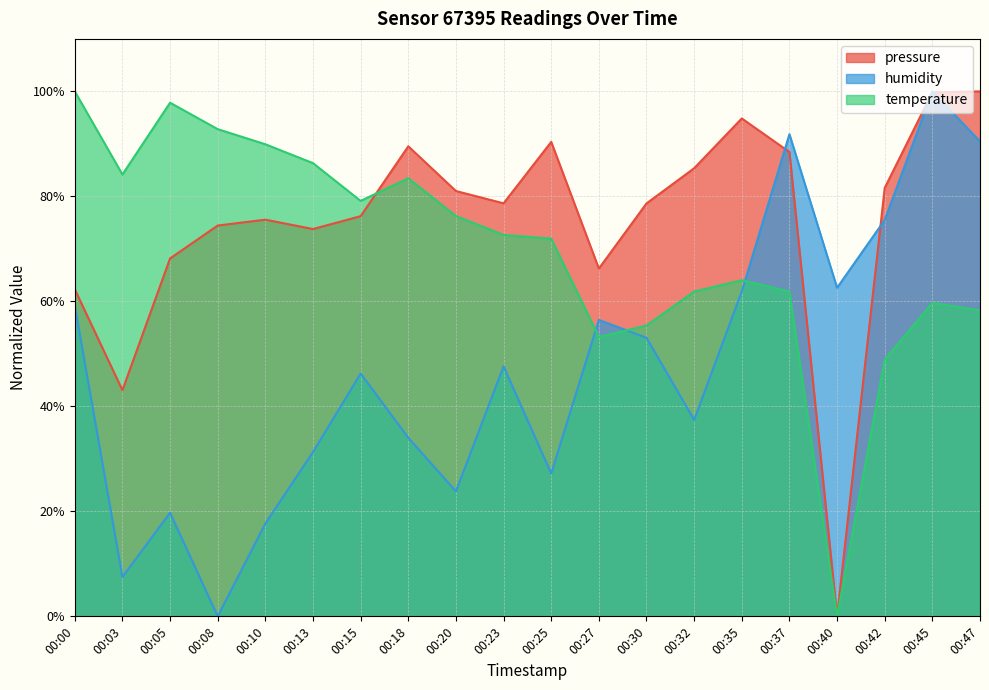

How many lines are shown in the chart?

3